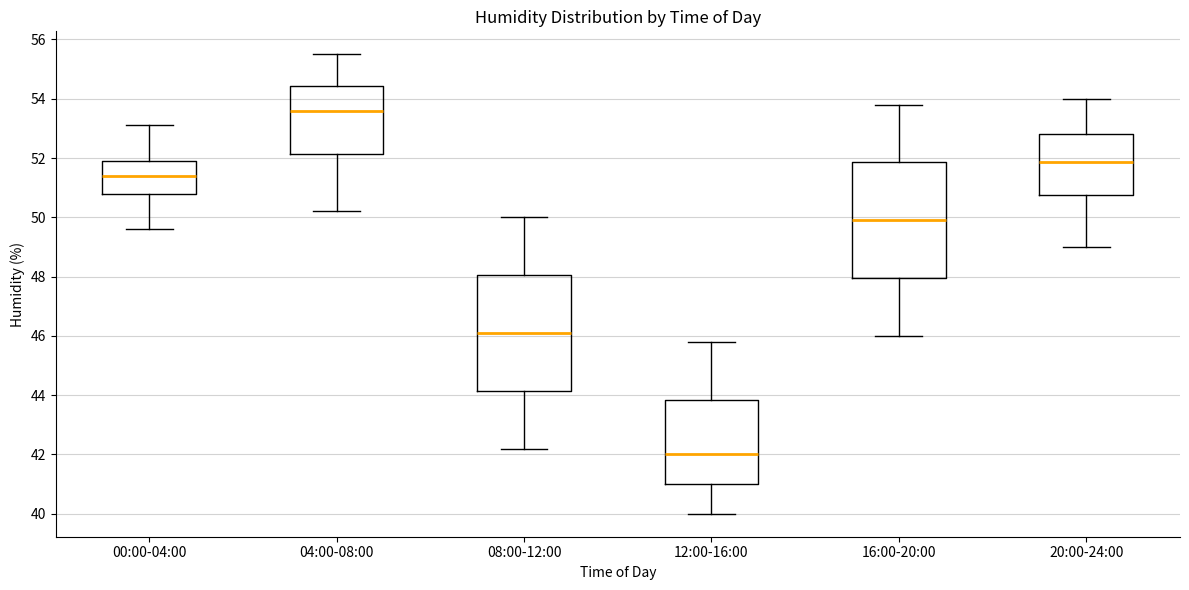

Reading left to right, transcribe this box plot: for each box, give where its median line is, the range the box spans, and where its two whiskers end, as read against the y-axis. The values are not printed on the chart, so give them approximately, as read against the axis.

00:00-04:00: median 51.4, box 50.8 to 52.0, whiskers 49.6 to 53.2
04:00-08:00: median 53.6, box 52.2 to 54.4, whiskers 50.2 to 55.6
08:00-12:00: median 46.2, box 44.2 to 48.0, whiskers 42.2 to 50.0
12:00-16:00: median 42.0, box 41.0 to 43.8, whiskers 40.0 to 45.8
16:00-20:00: median 50.0, box 48.0 to 51.8, whiskers 46.0 to 53.8
20:00-24:00: median 51.8, box 50.8 to 52.8, whiskers 49.0 to 54.0